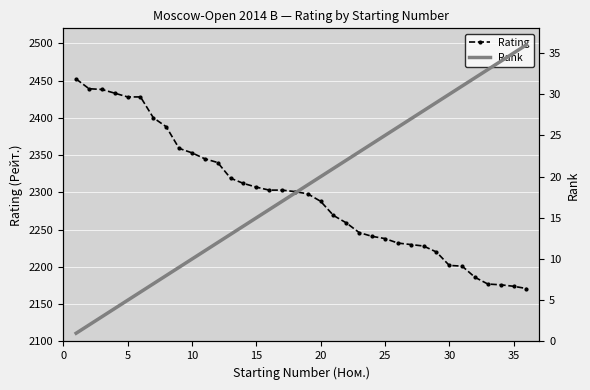

The value of Rating at 25 is 2238. True or false?

True